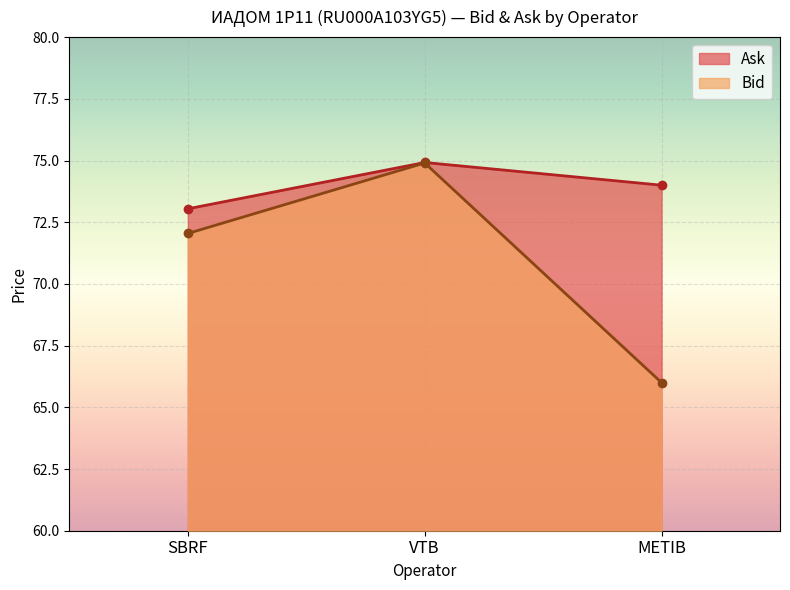

Reading left to right, extract all data points from this chart.

Bid: SBRF=72.0	VTB=74.9	METIB=66.0
Ask: SBRF=73.0	VTB=74.9	METIB=74.0